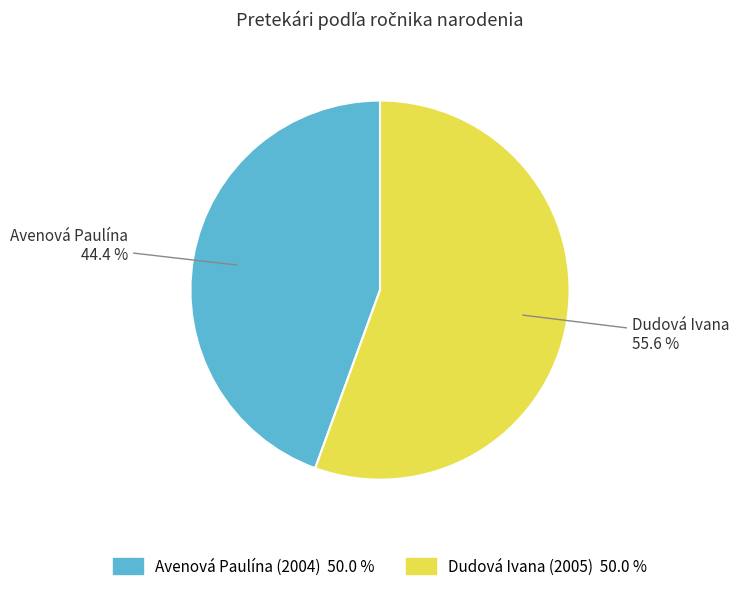

Approximately how many times larger is the value at Avenová Paulína compared to Dudová Ivana?

0.8